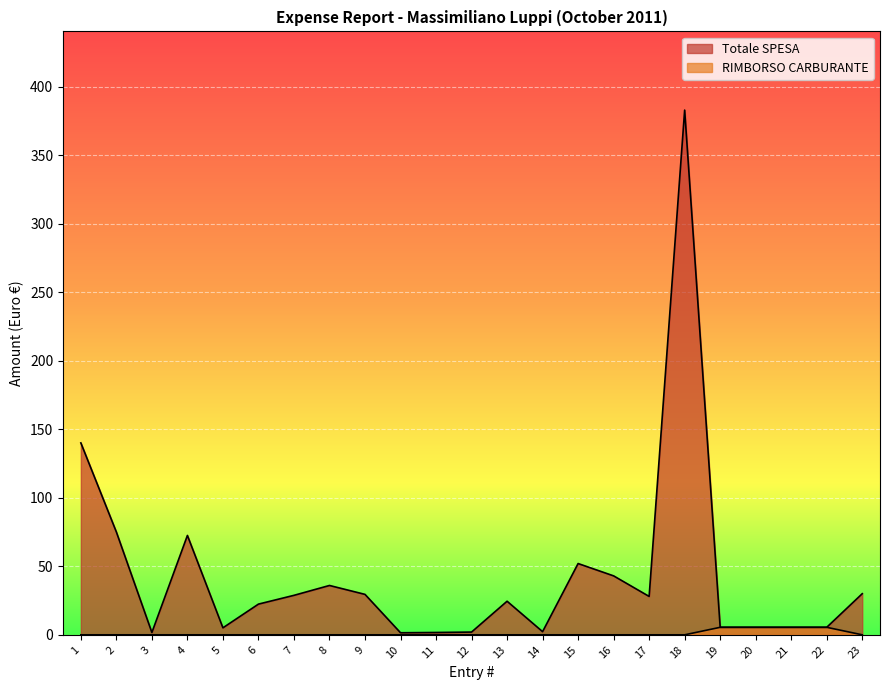

Count the RIMBORSO CARBURANTE values in the range 0 to 1.

19